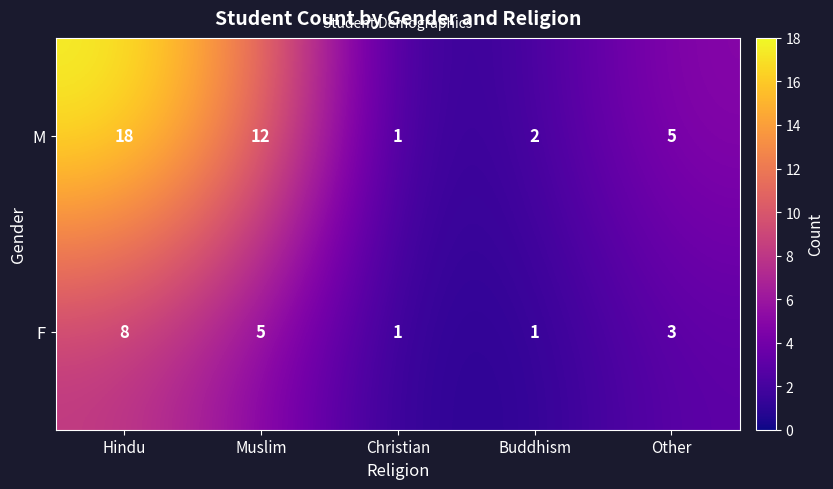

What is the greatest value displayed?

18